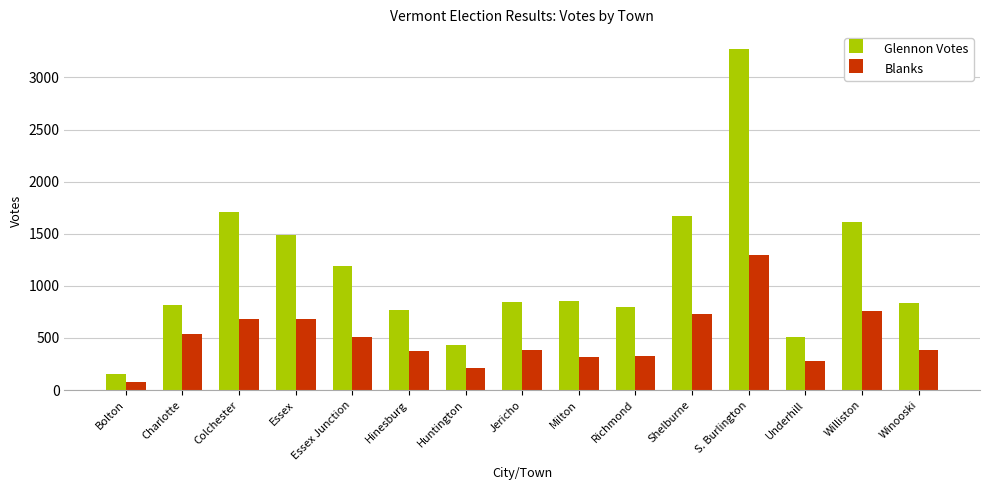

What is the approximate value of Glennon Votes at Hinesburg?

770